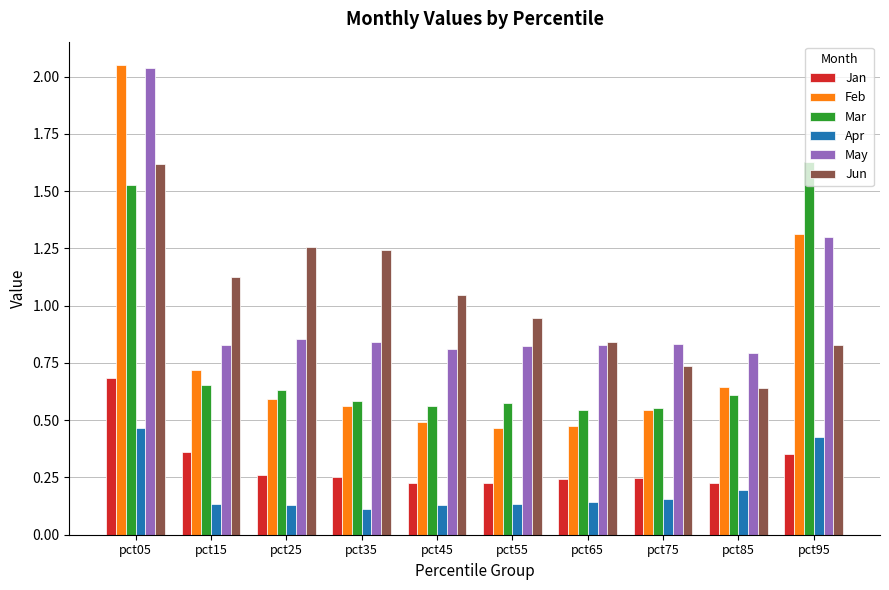

What is the sum of all Feb values?

7.9